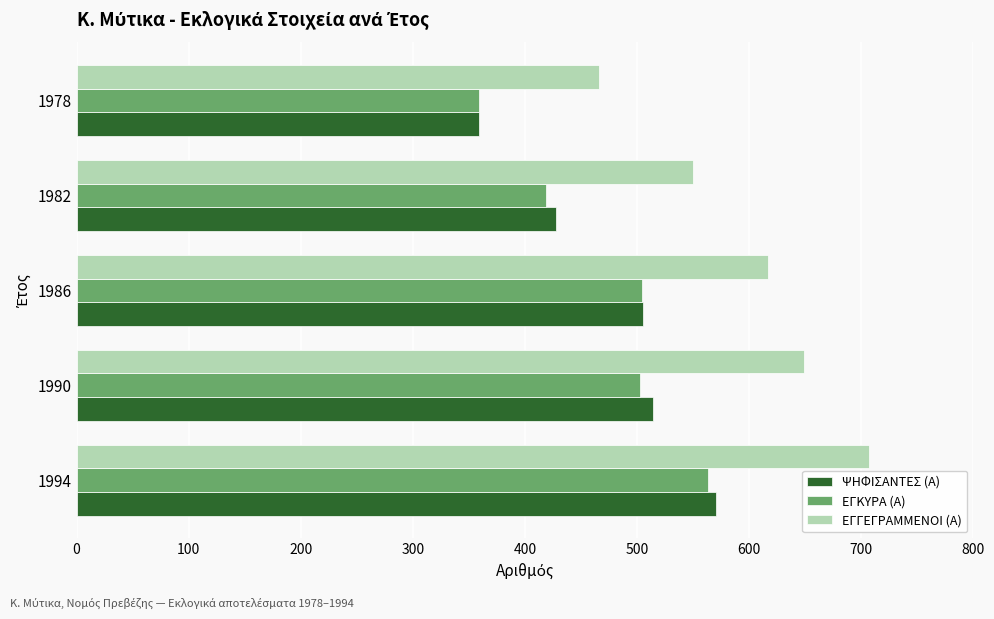

What is the minimum value shown in the chart?

359